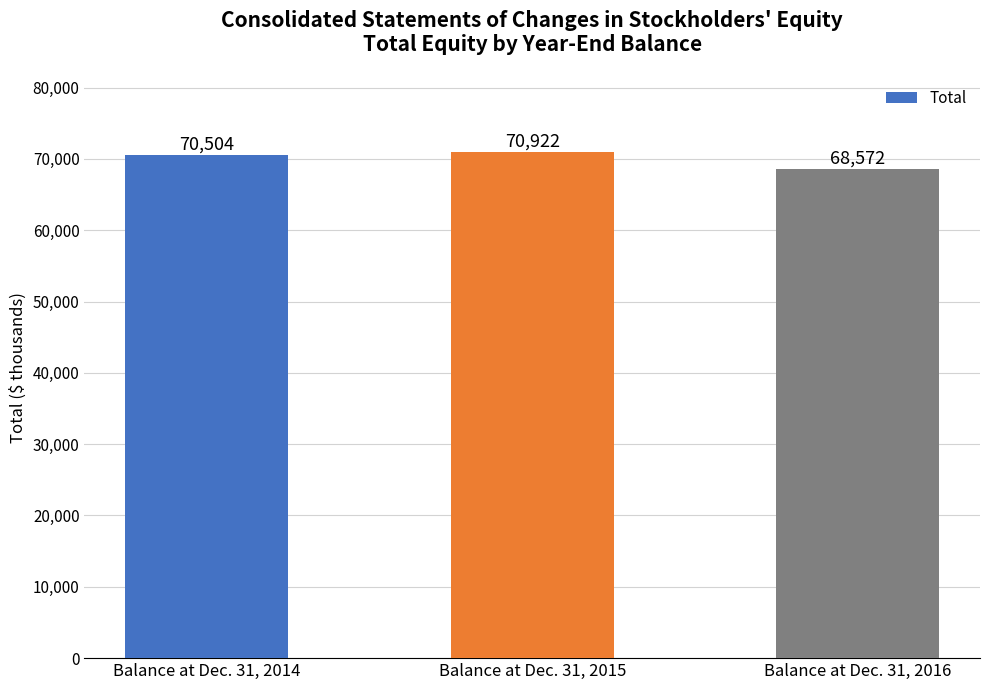

Is it true that the value at Balance at Dec. 31, 2015 is 70922?

True